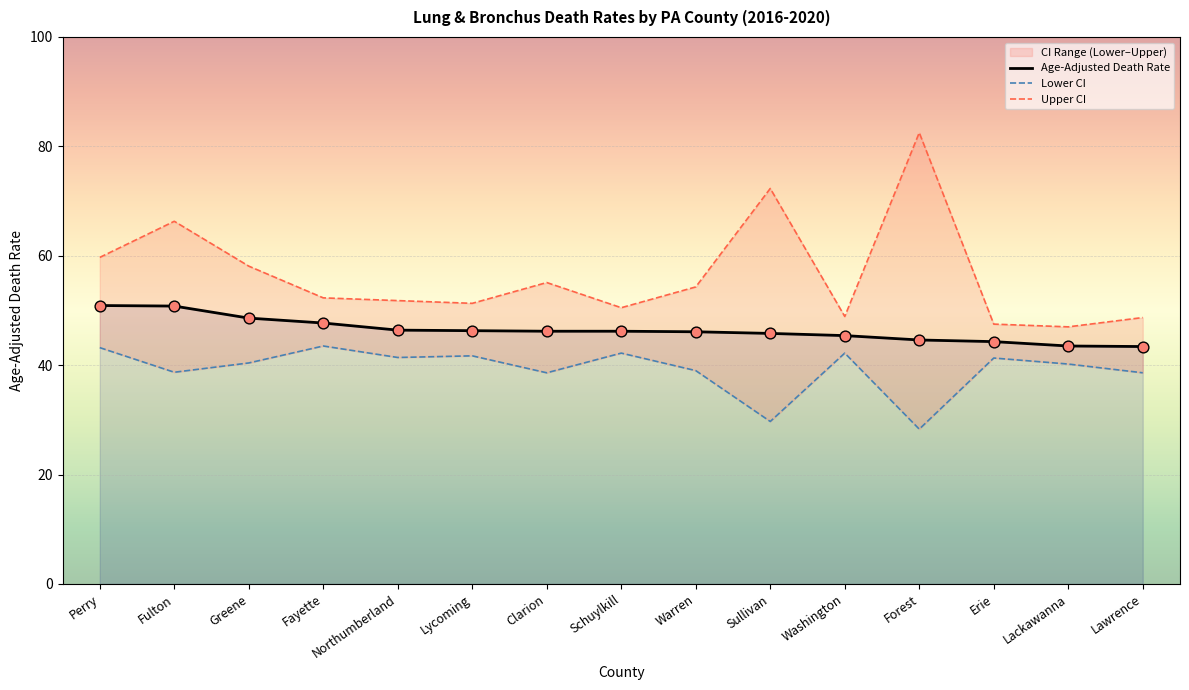

At which category is the sum across all series the highest?

Fulton